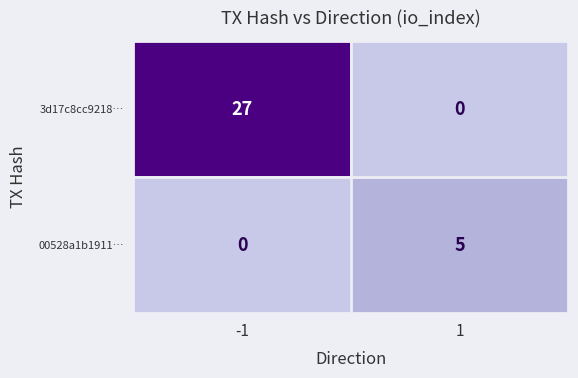

At how many categories does at least one series exceed 8?

1